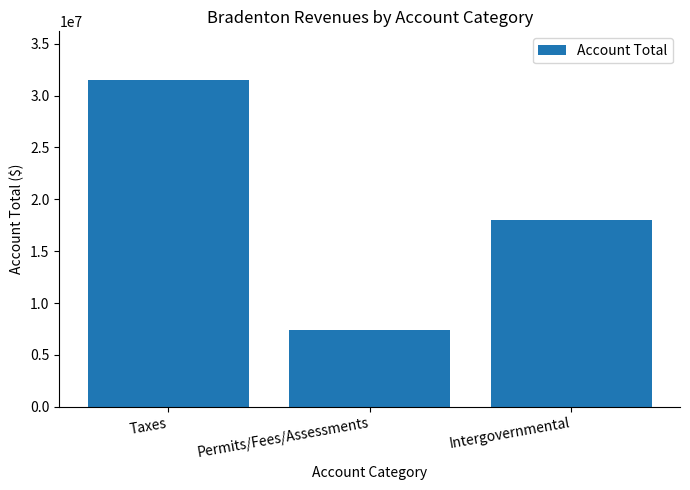

Which has a higher value, Taxes or Intergovernmental?

Taxes